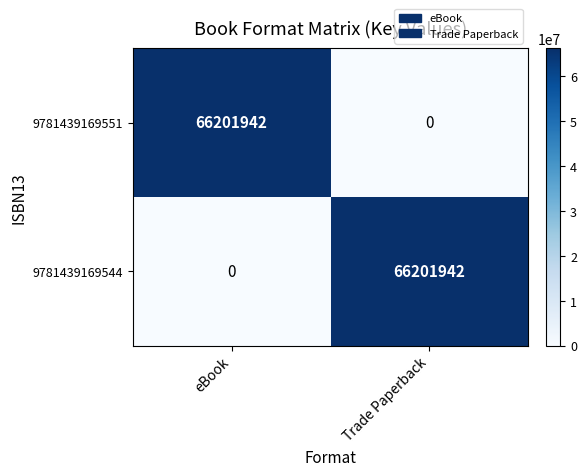

What is the difference between the highest and lowest values at Trade Paperback?

66201942